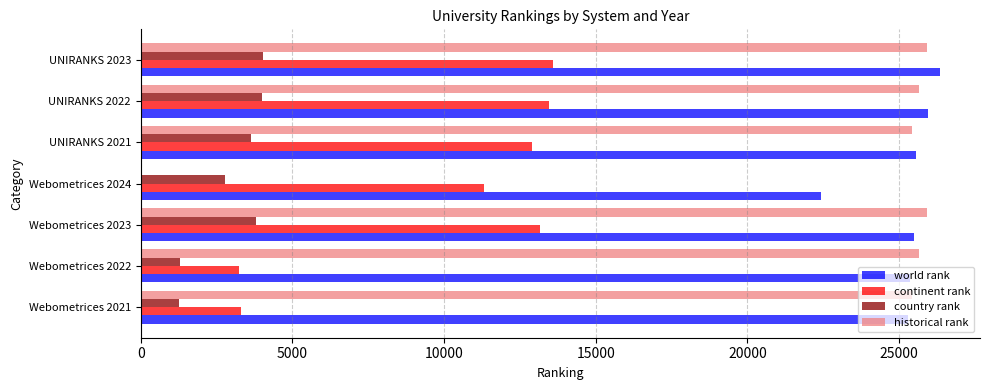

Which series has the largest total across all categories?

world rank